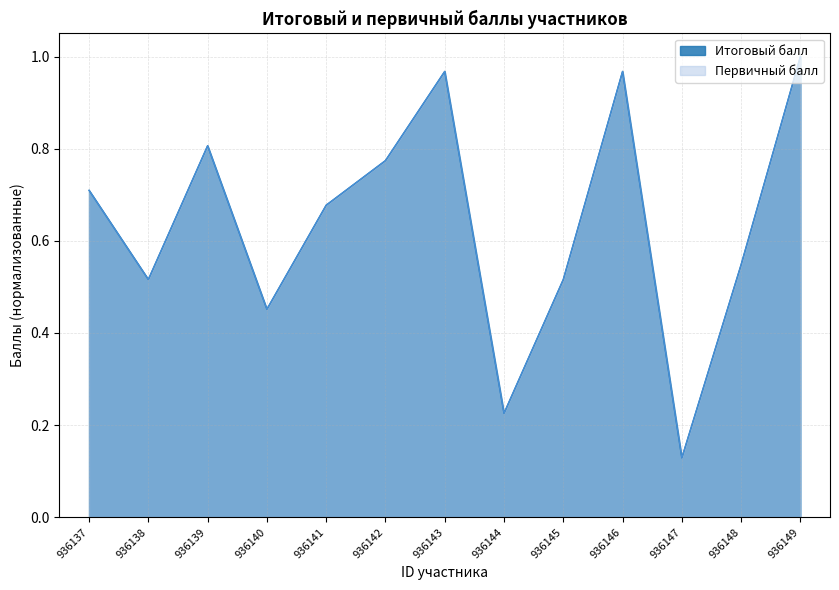

What is the difference between the Итоговый балл values at 936144 and 936145?

0.3